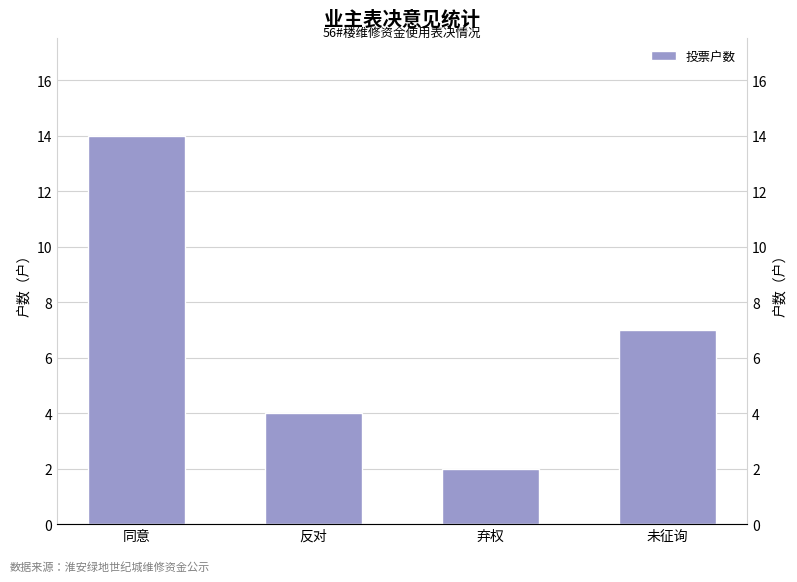

Count the number of categories in the chart.

4